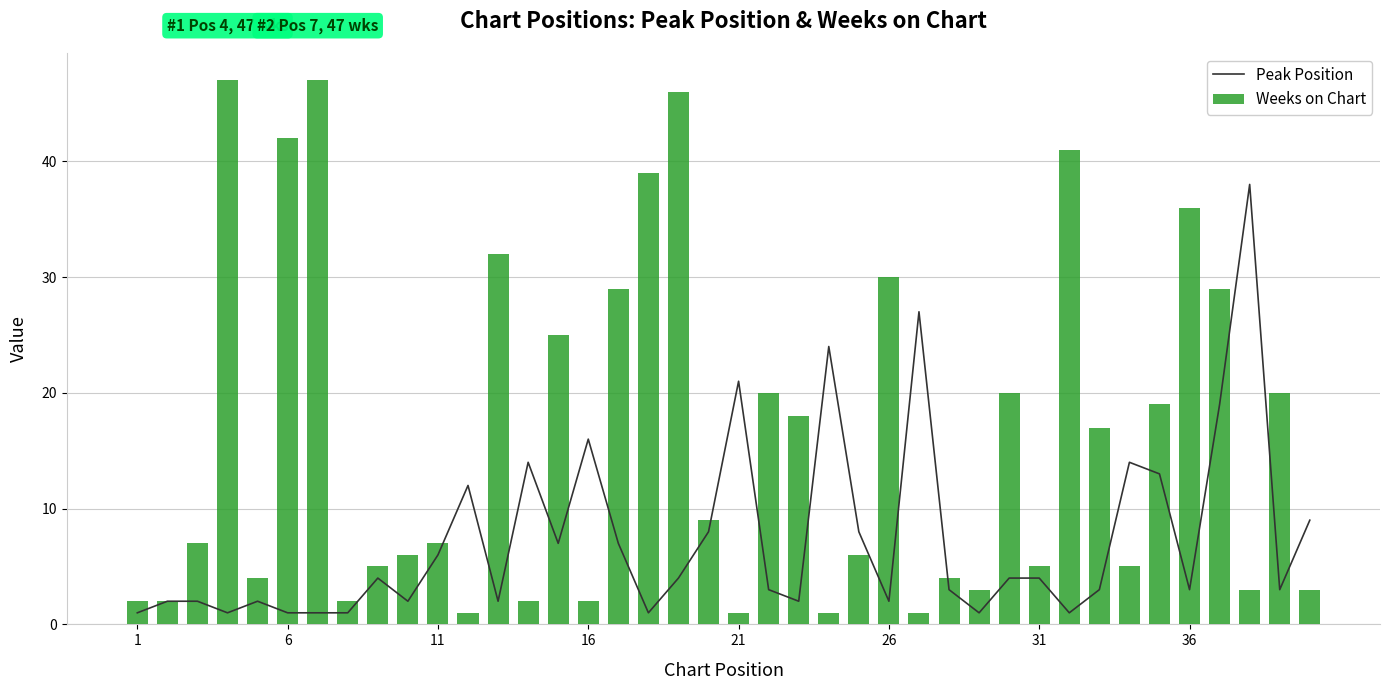

What is the sum of all Weeks on Chart values?

638